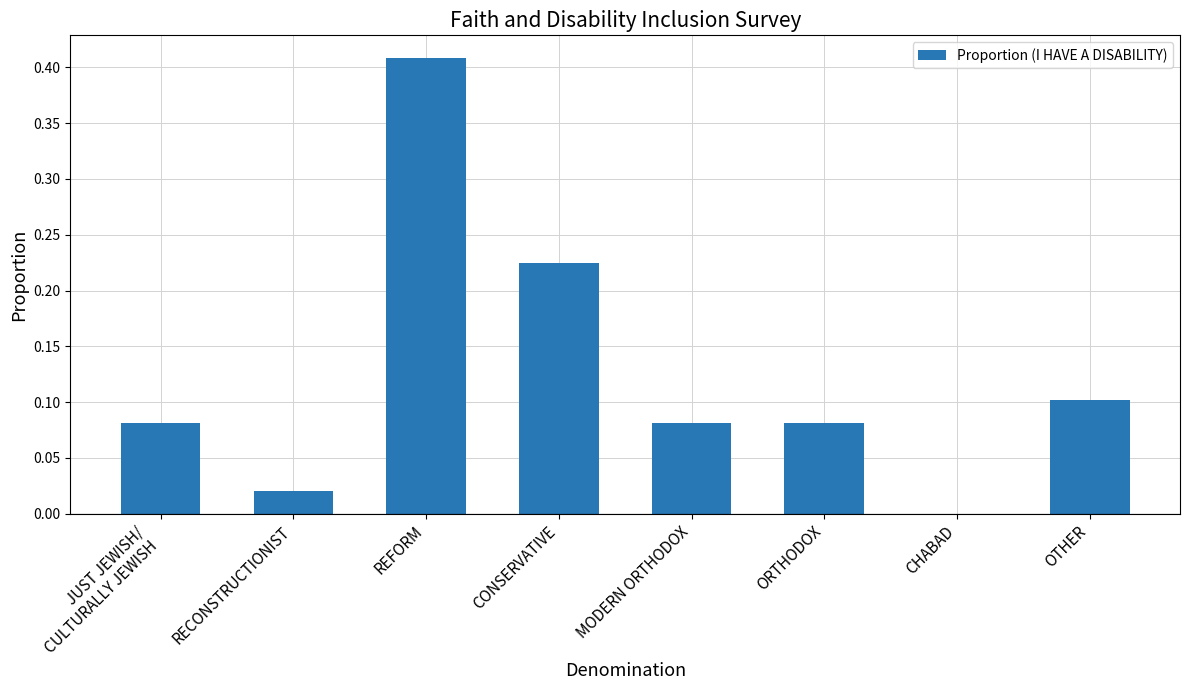

How many positive values are there?

7